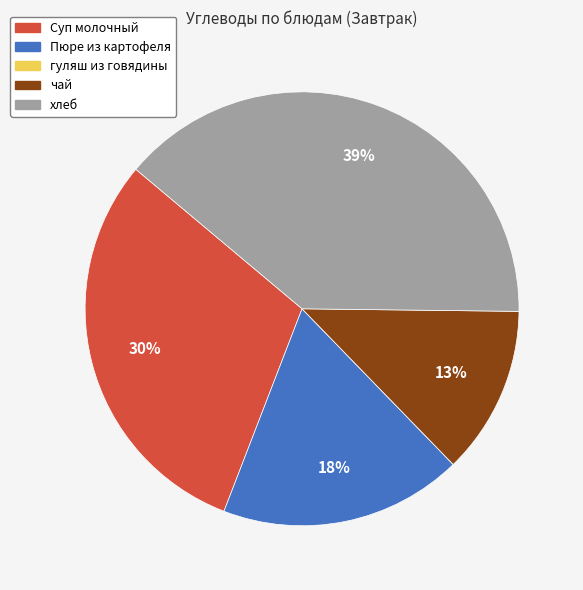

What percentage is the чай slice, to the nearest percent?

13%